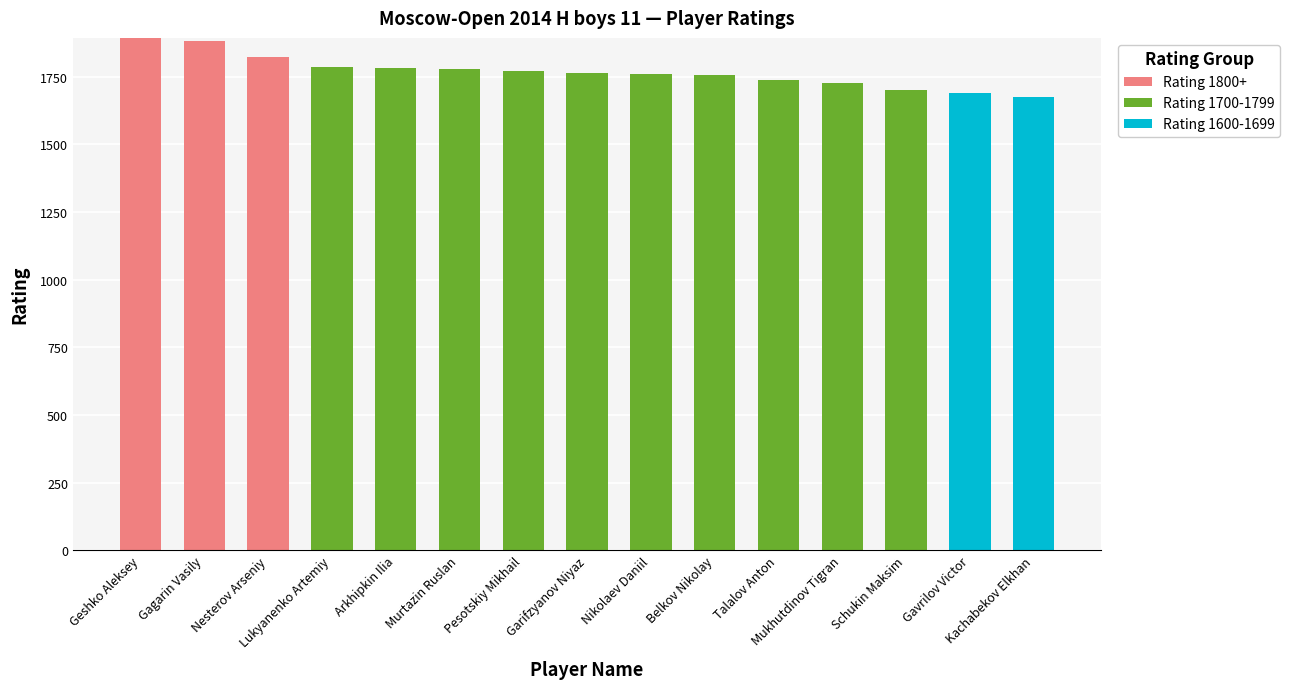

Which series has the largest total across all categories?

Rating 1700-1799